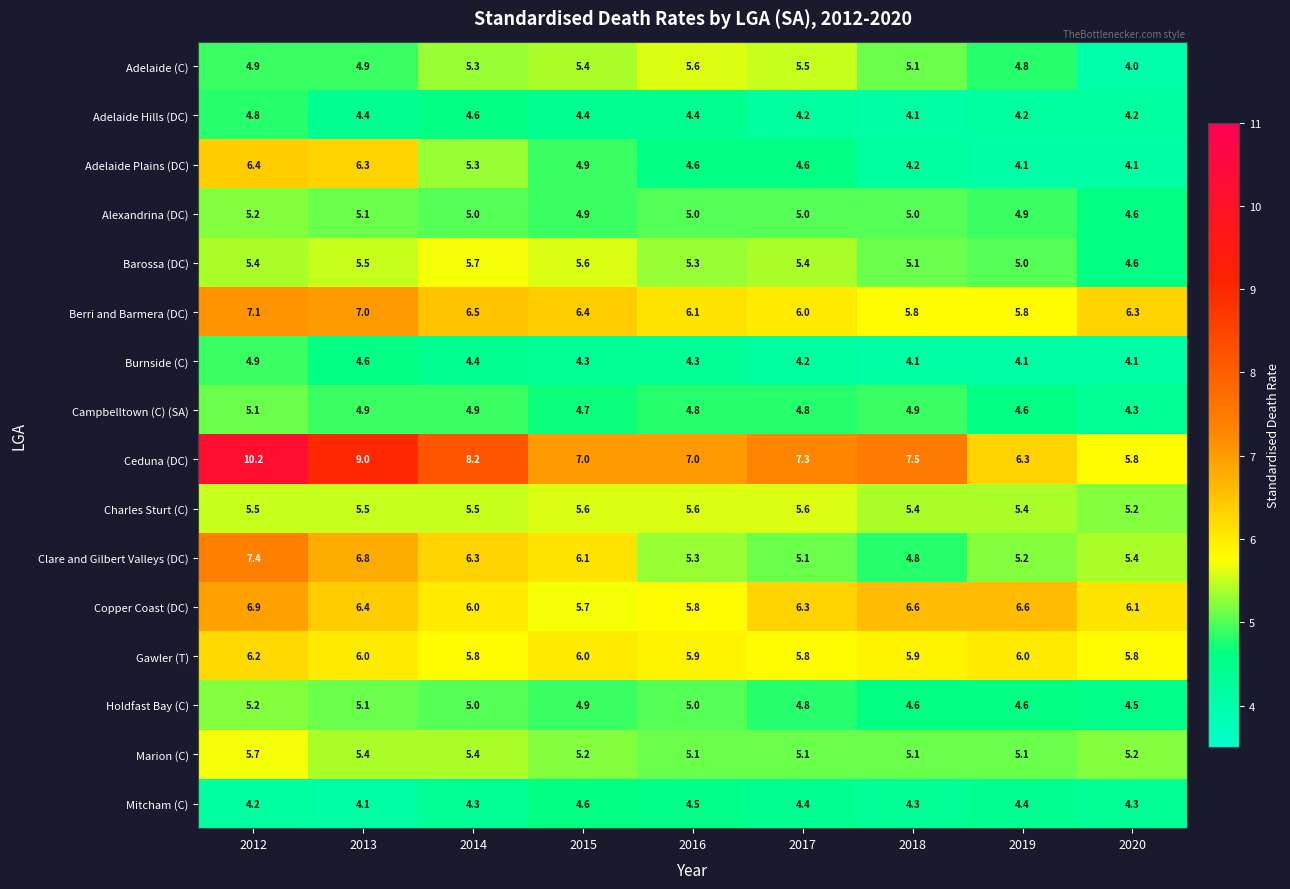

Count the Holdfast Bay (C) values in the range 4 to 5.

7